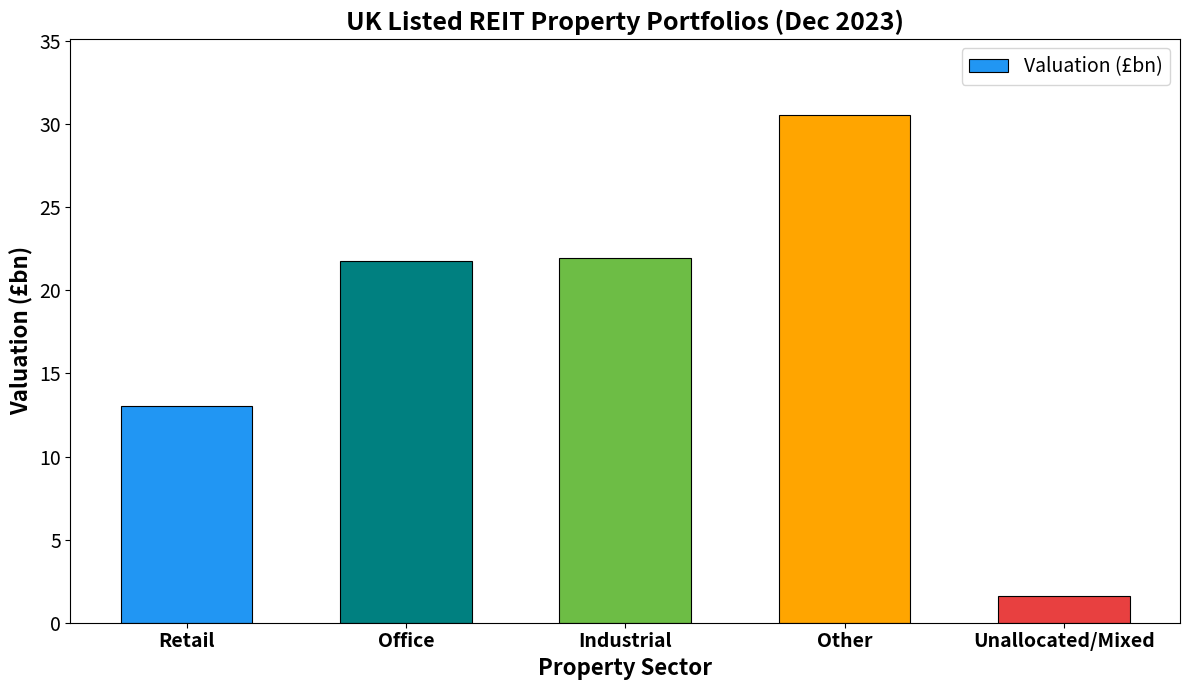

What is the label of the 5th bar from the left?

Unallocated/Mixed